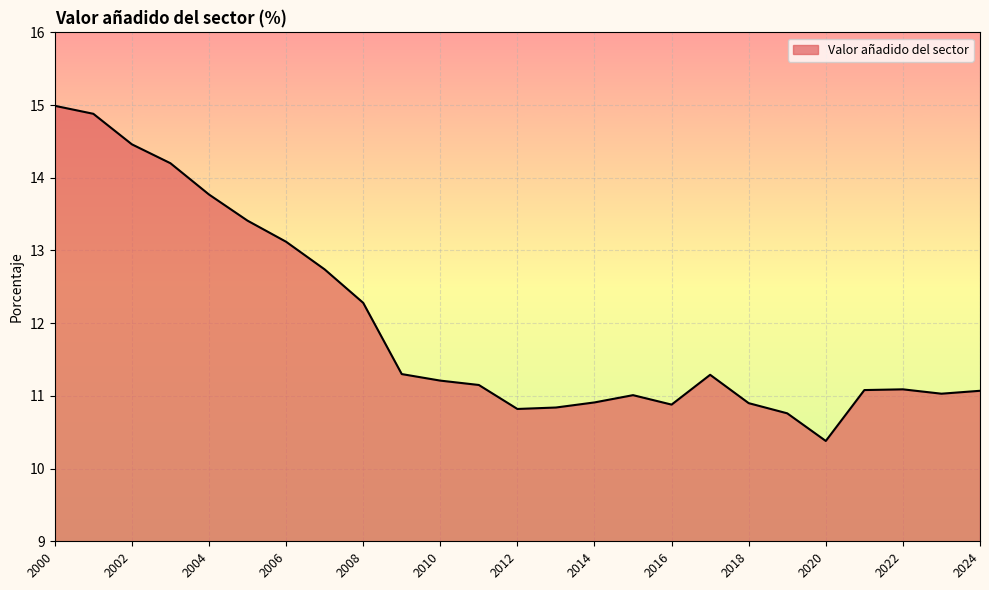

What is the smallest value displayed?

10.4